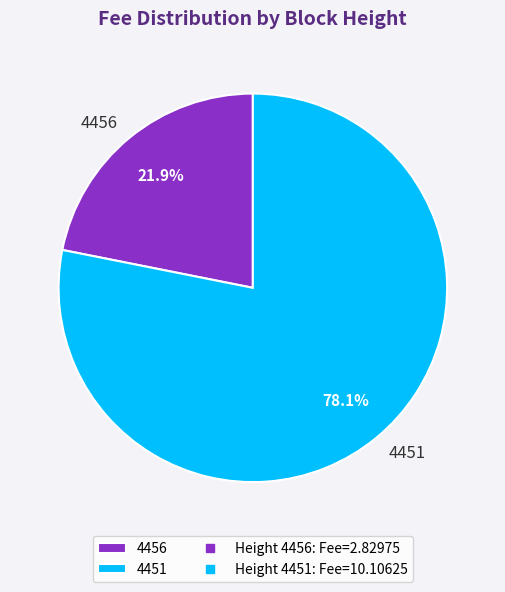

What is the largest slice in the pie chart?

4451